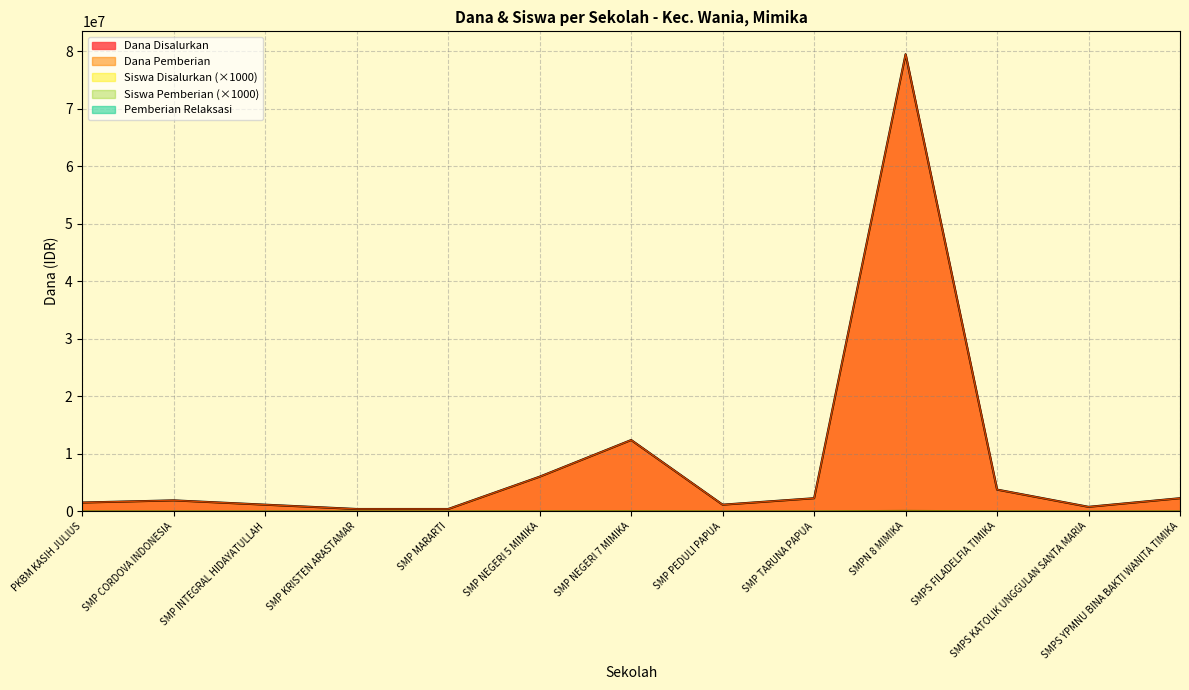

What is the highest value of the Dana Disalurkan series?

79500000